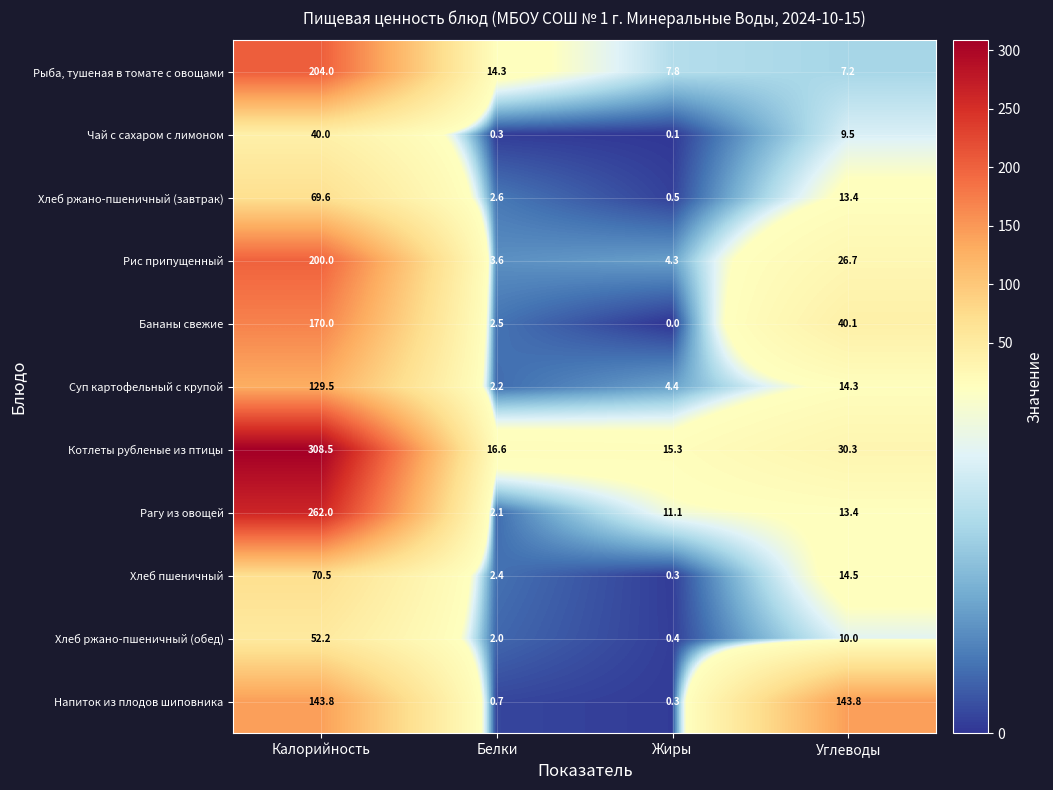

What is the difference between the maximum and minimum values in the Суп картофельный с крупой series?

127.3